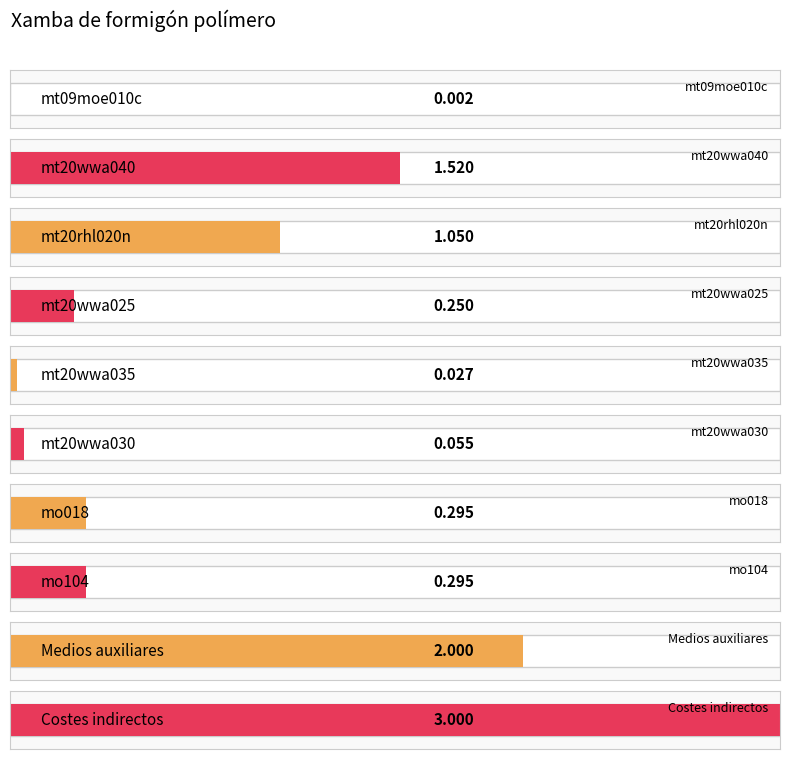

What is the label of the 6th bar from the left?

mt20wwa030